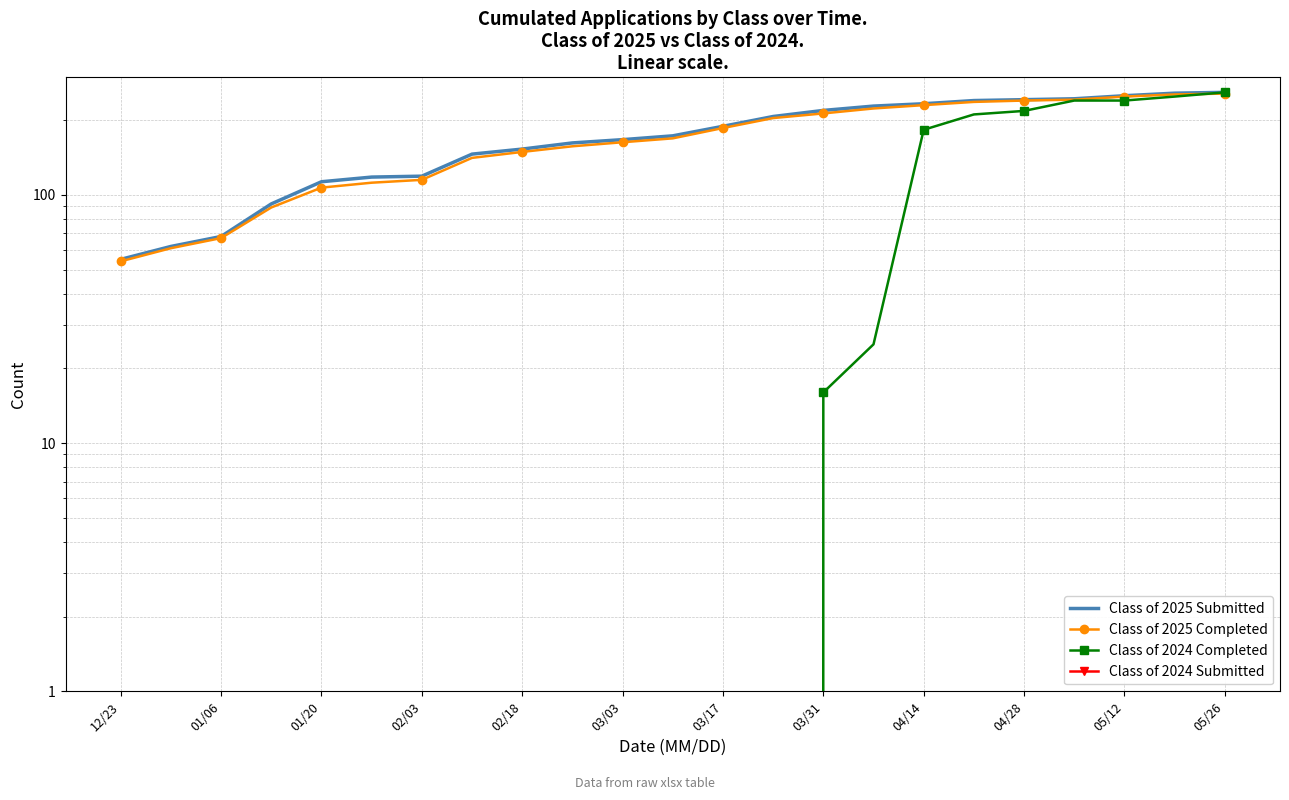

Rank the series at 01/20 from lowest to highest value.

Class of 2024 Completed, Class of 2024 Submitted, Class of 2025 Completed, Class of 2025 Submitted